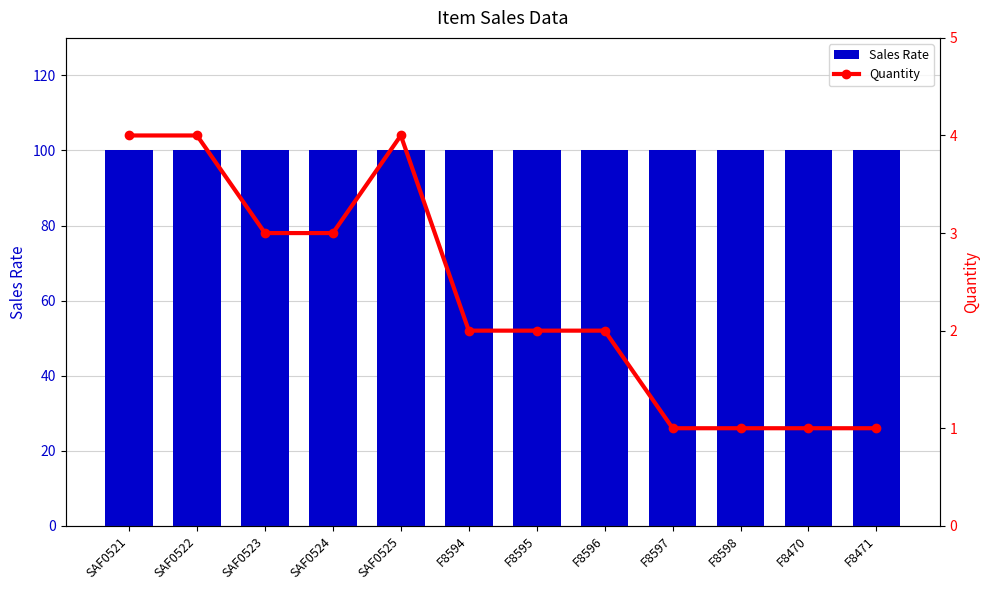

List the series in order of their overall mean, highest first.

Sales Rate, Quantity